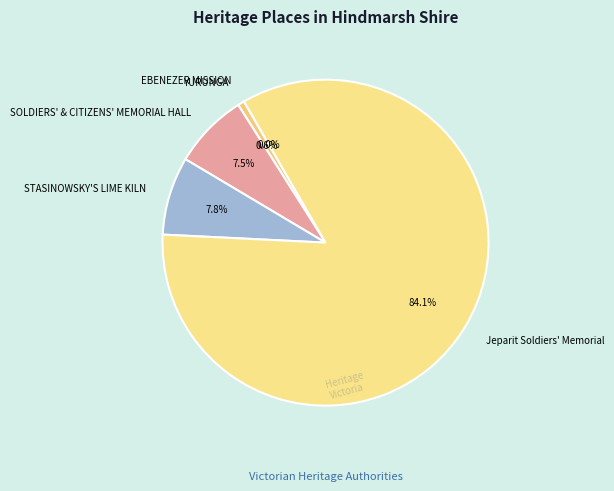

What portion of the pie excludes YURUNGA?

99.4%